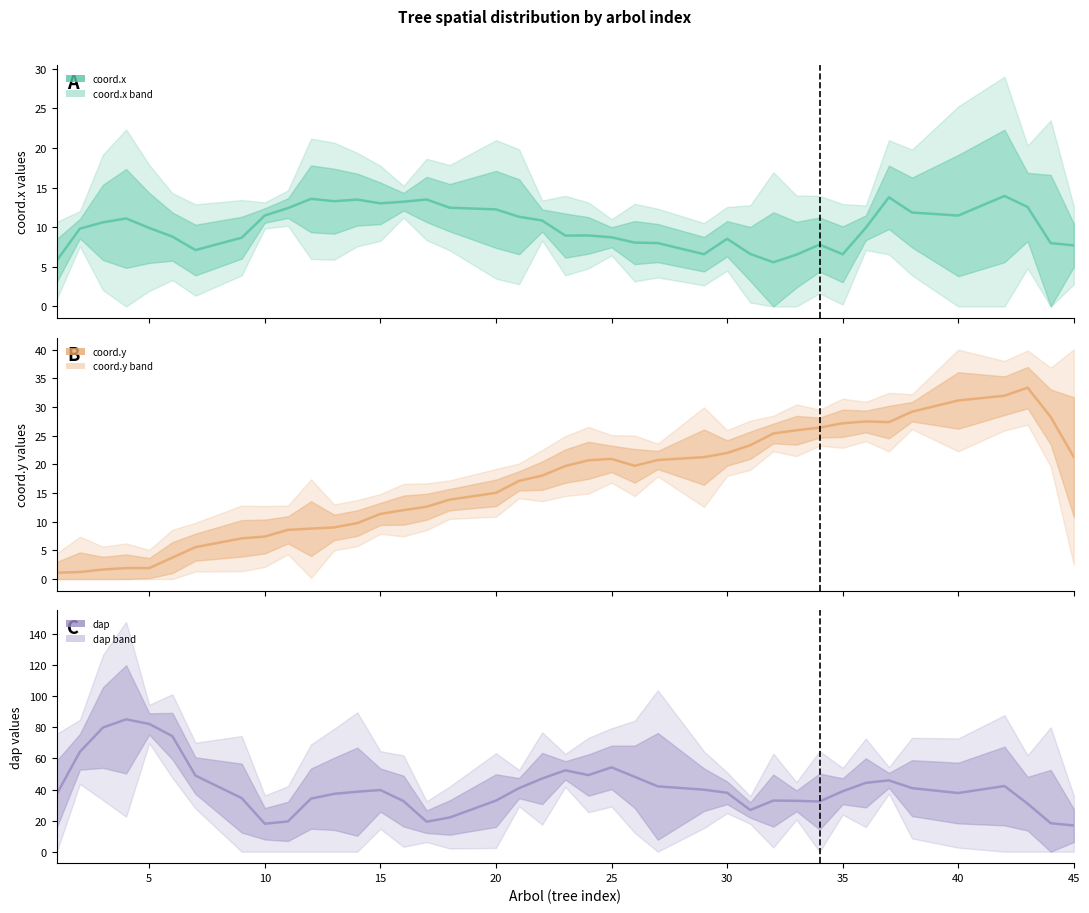

The value of dap at 28 is 32.9. True or false?

True